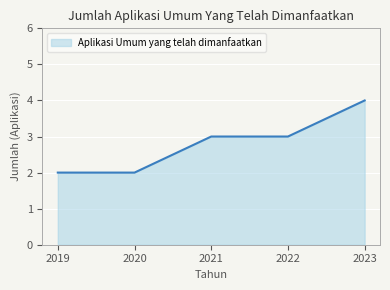

The chart shows a value of 3 at 2020. True or false?

False